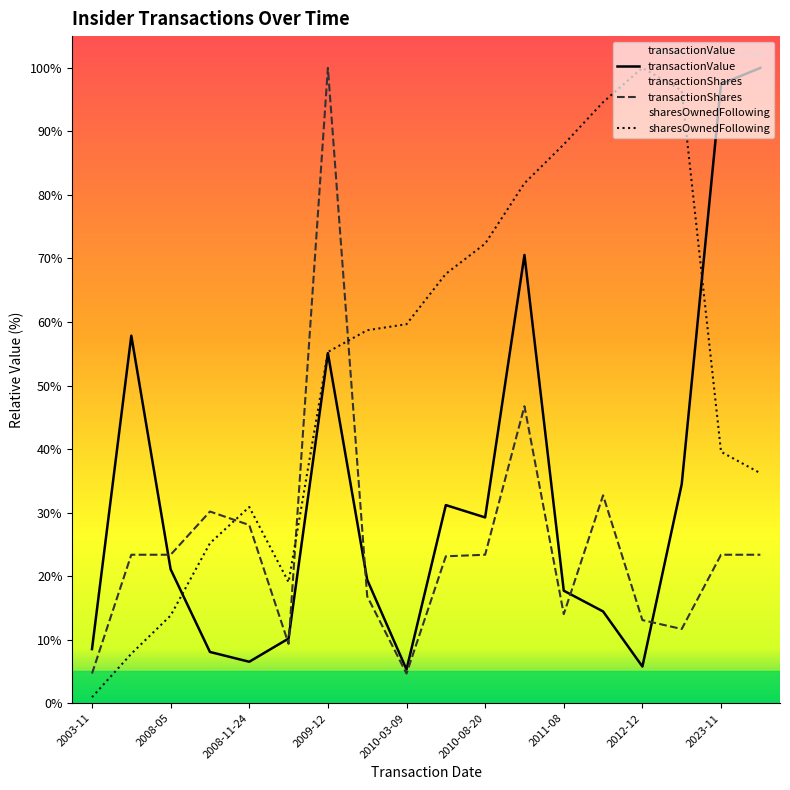

What is the smallest value displayed?

1.0